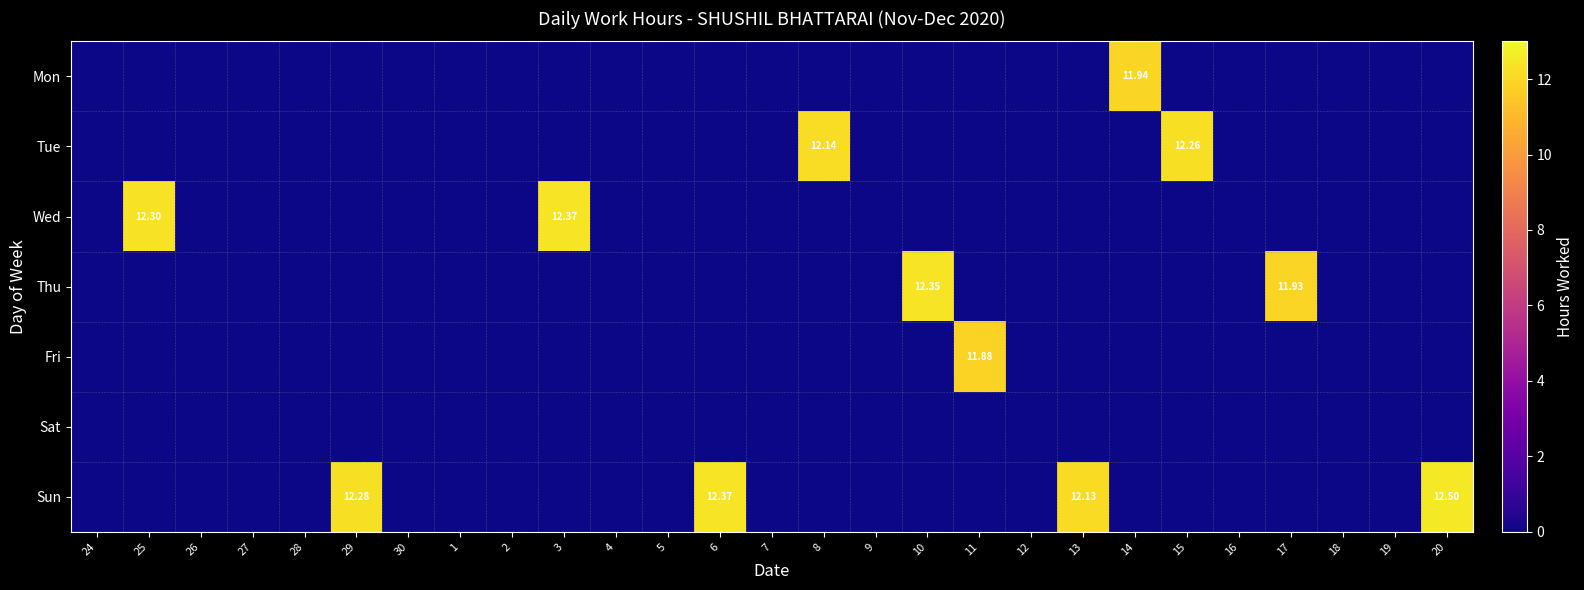

True or false: Thu has a value of 8.2 at 3.

False